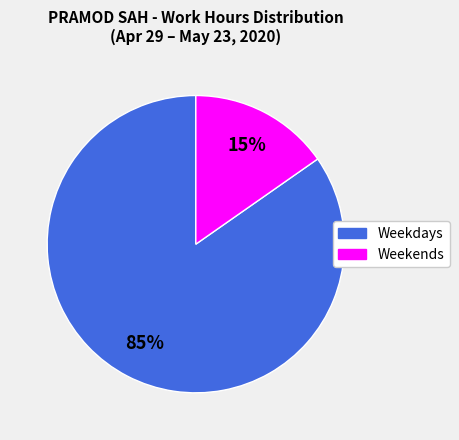

Does any single category account for the majority?

Yes